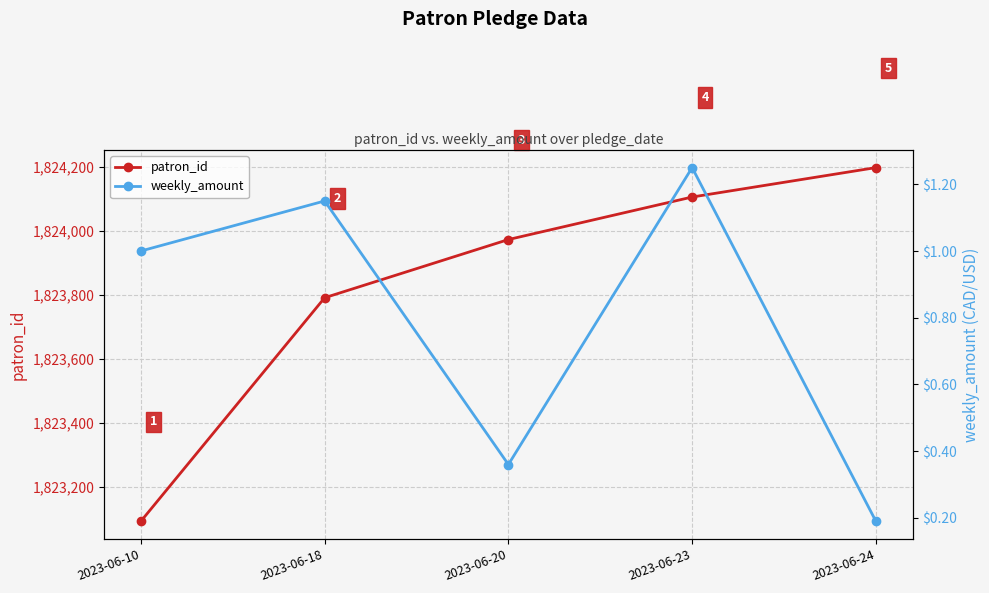

Reading left to right, transcribe all the data shown in this chart.

patron_id: 2023-06-10=1823092.0	2023-06-18=1823791.0	2023-06-20=1823973.0	2023-06-23=1824106.0	2023-06-24=1824198.0
weekly_amount: 2023-06-10=1.0	2023-06-18=1.1	2023-06-20=0.4	2023-06-23=1.2	2023-06-24=0.2